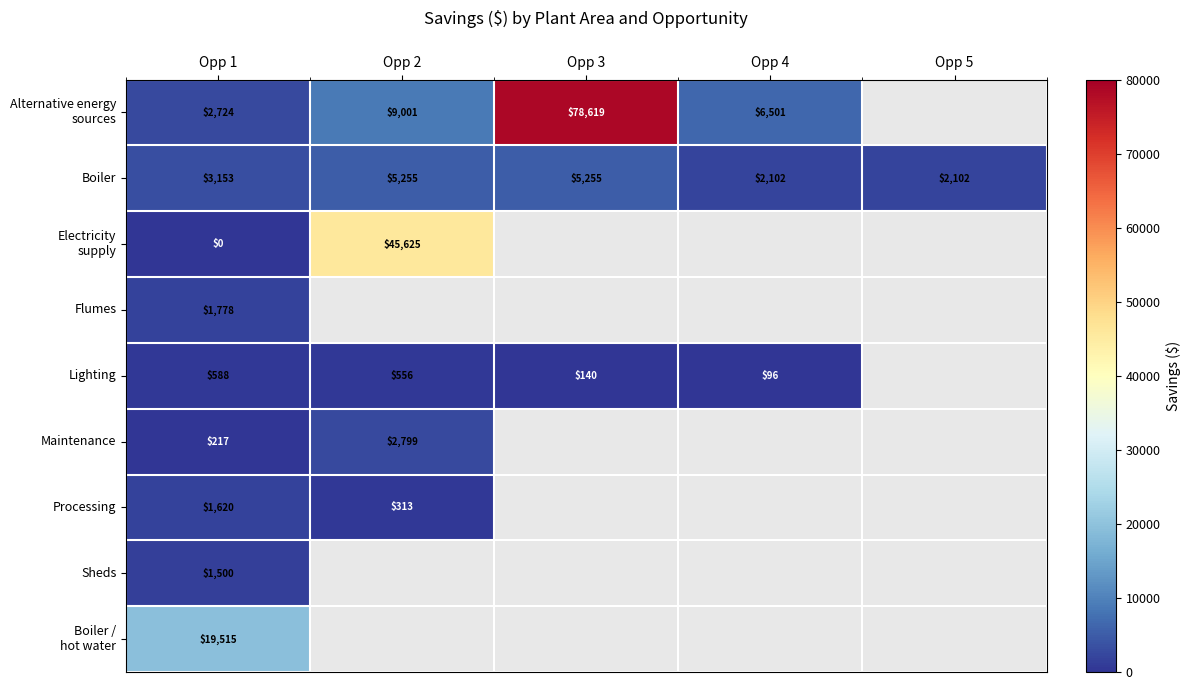

What is the approximate value of Flumes at Opp 1?

1777.9